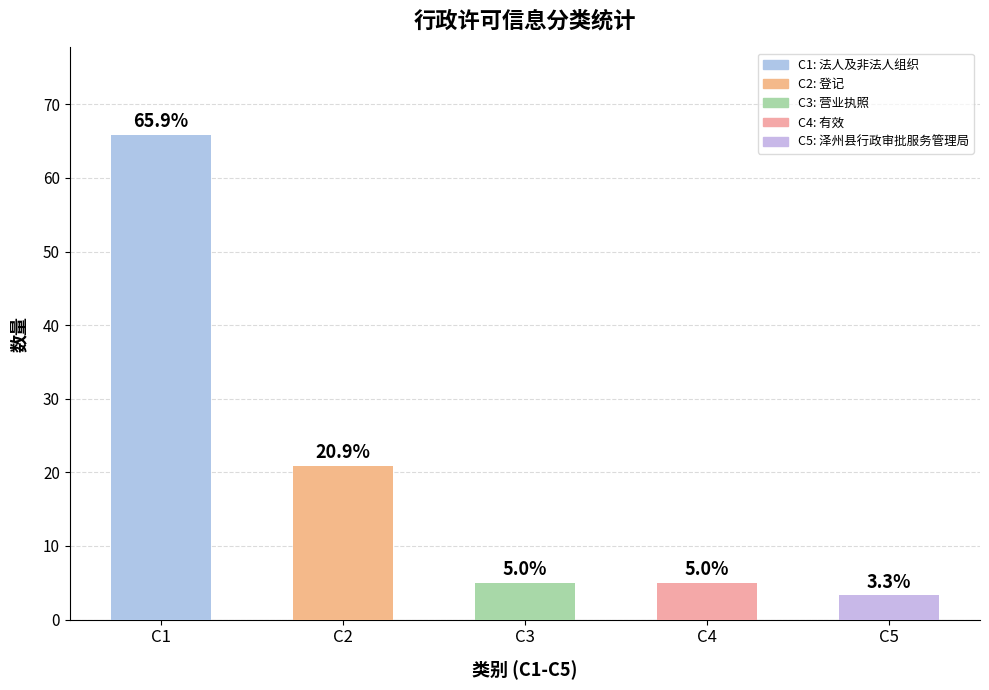

What is the difference between the maximum and minimum values?

62.6